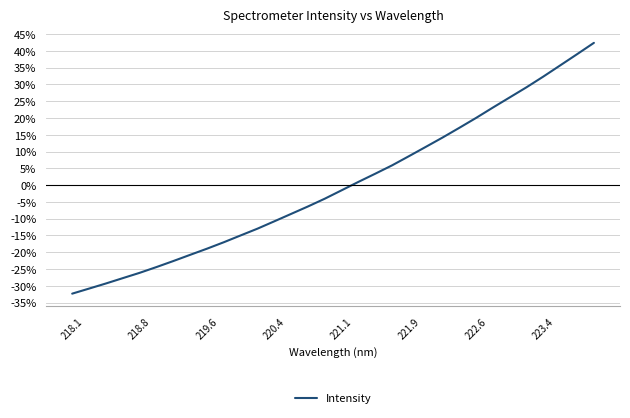

What is the greatest value displayed?

42.4